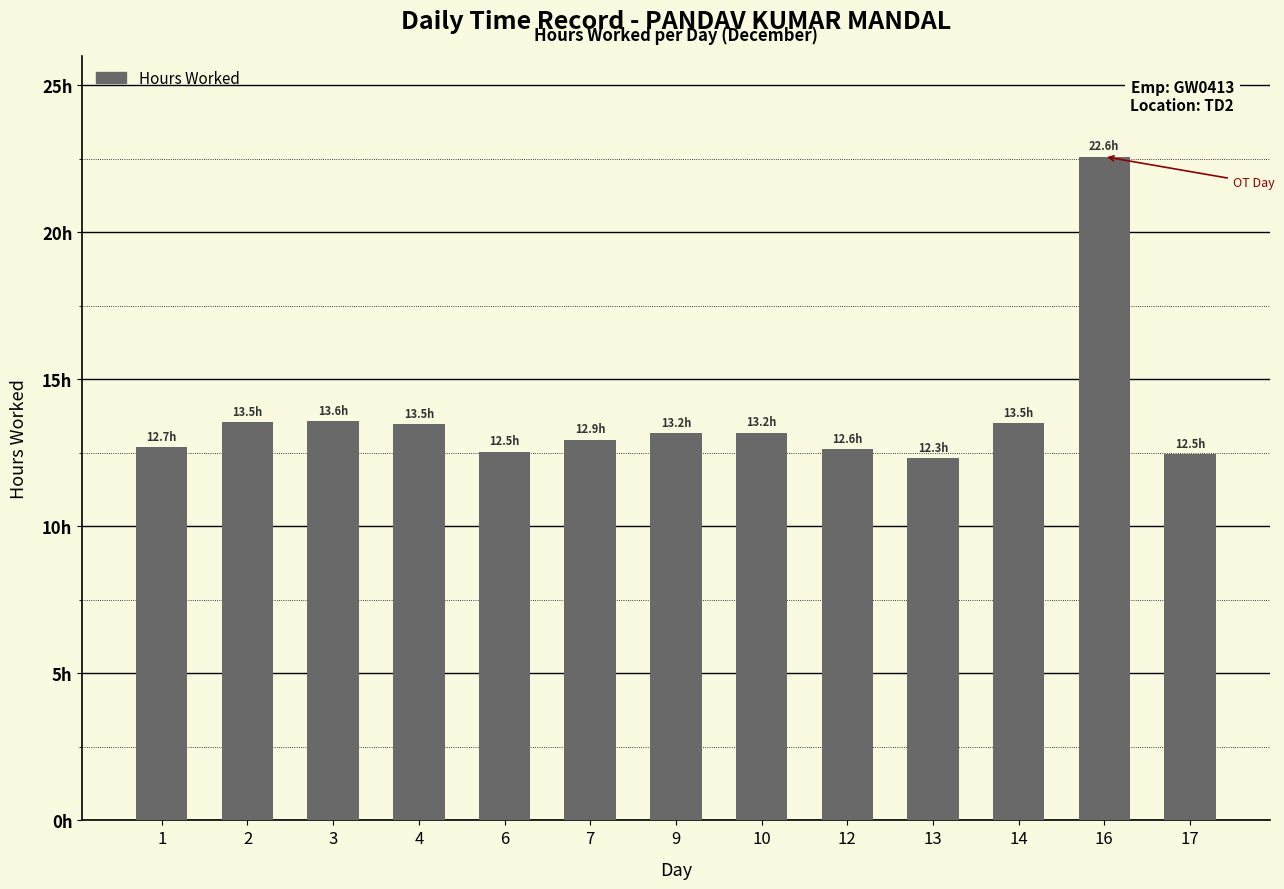

What is the ratio of the value at 6 to the value at 7?

1.0